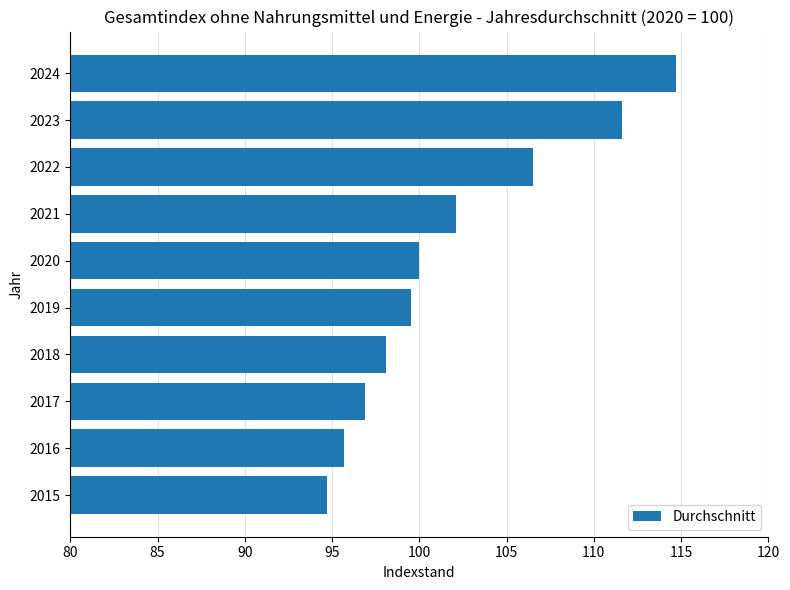

True or false: the data shows 161.8 at 2022.

False